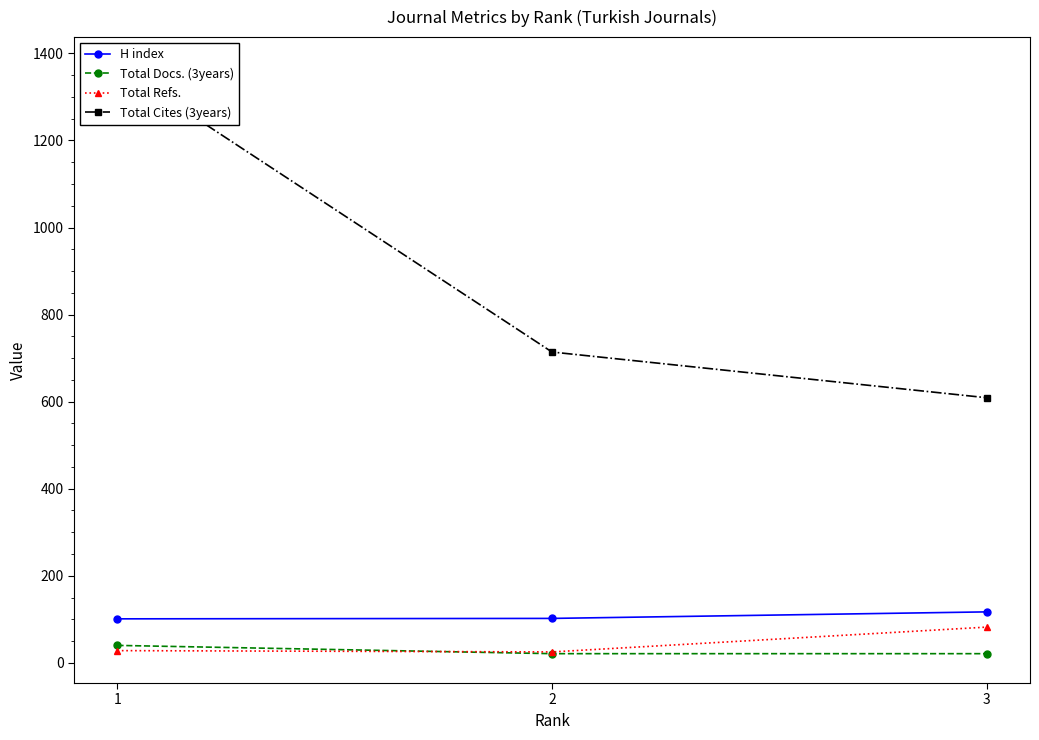

Reading left to right, list all the values displayed in this chart.

H index: 101	102	117
Total Docs. (3years): 40	21	21
Total Refs.: 28	25	82
Total Cites (3years): 1370	714	609